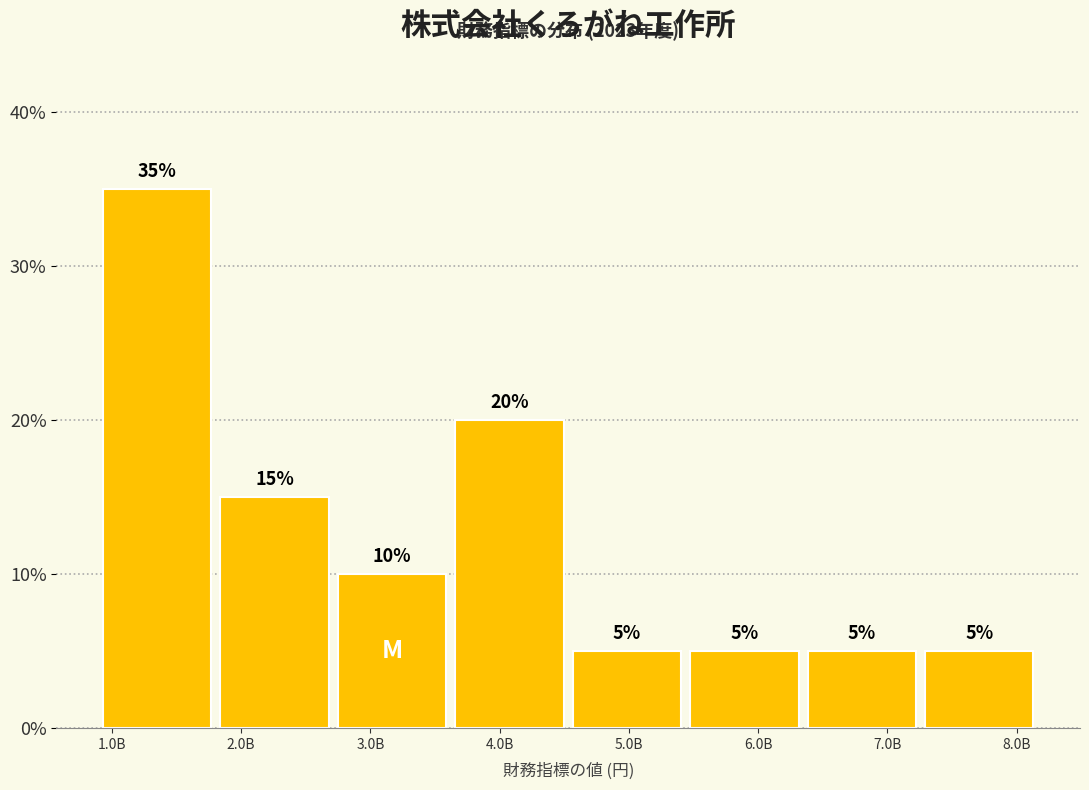

Reading left to right, what are all the values shown in this chart?

35	15	10	20	5	5	5	5